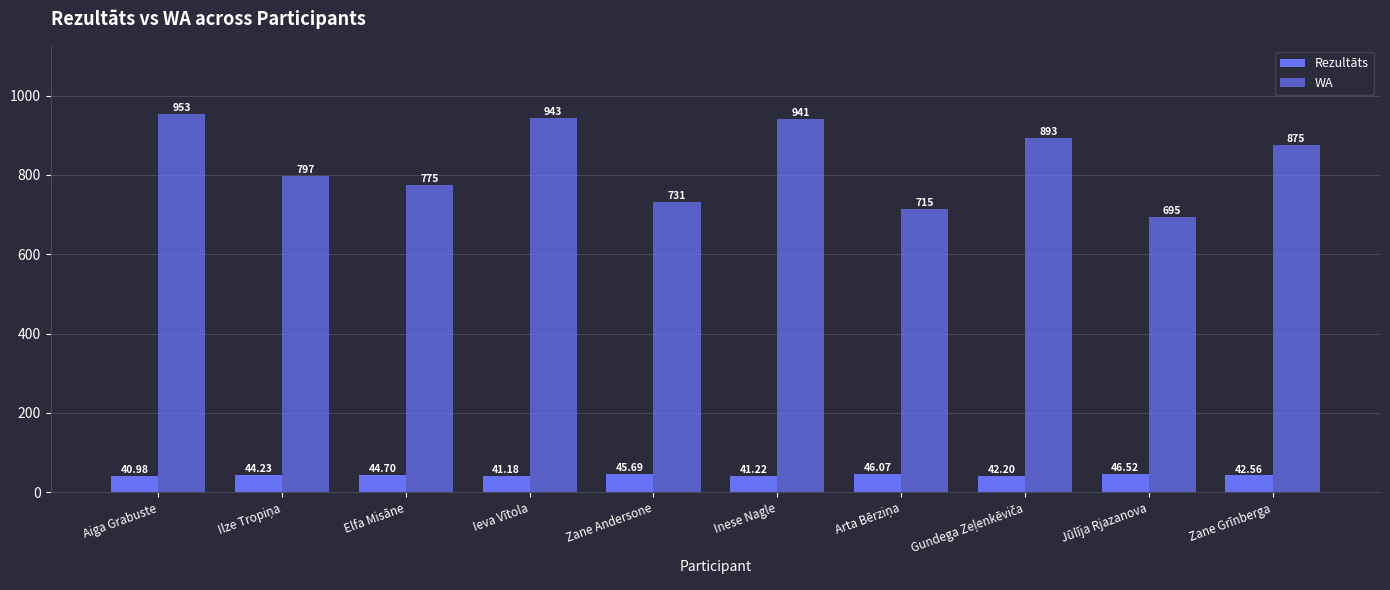

Reading left to right, extract all data points from this chart.

Rezultāts: 41.0	44.2	44.7	41.2	45.7	41.2	46.1	42.2	46.5	42.6
WA: 953.0	797.0	775.0	943.0	731.0	941.0	715.0	893.0	695.0	875.0